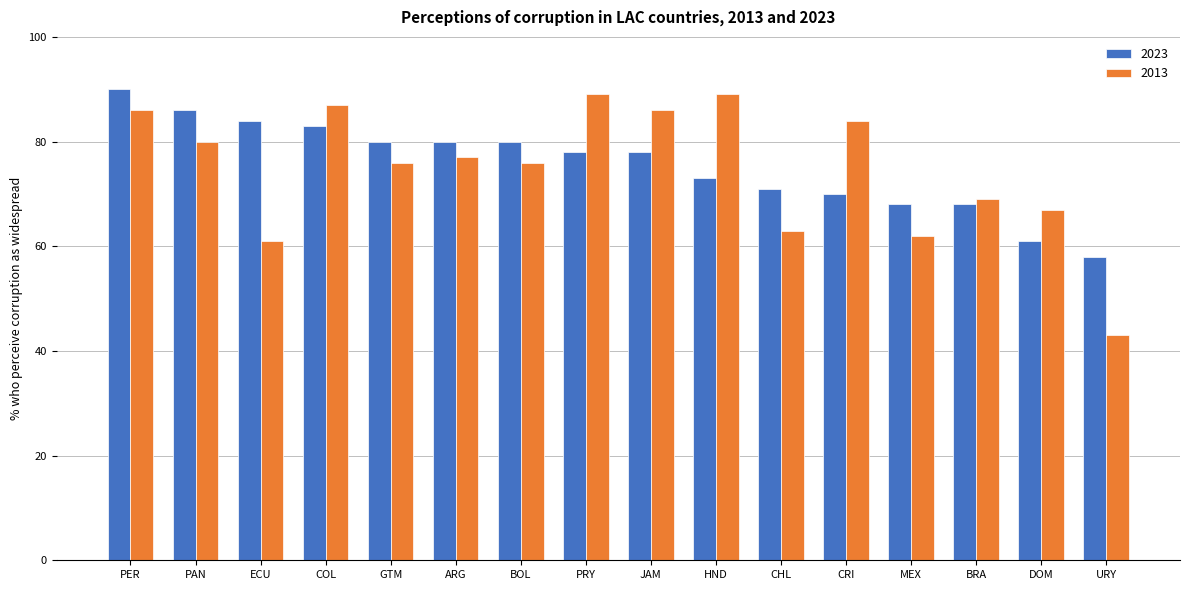

Reading left to right, transcribe all the data shown in this chart.

2023: 90	86	84	83	80	80	80	78	78	73	71	70	68	68	61	58
2013: 86	80	61	87	76	77	76	89	86	89	63	84	62	69	67	43